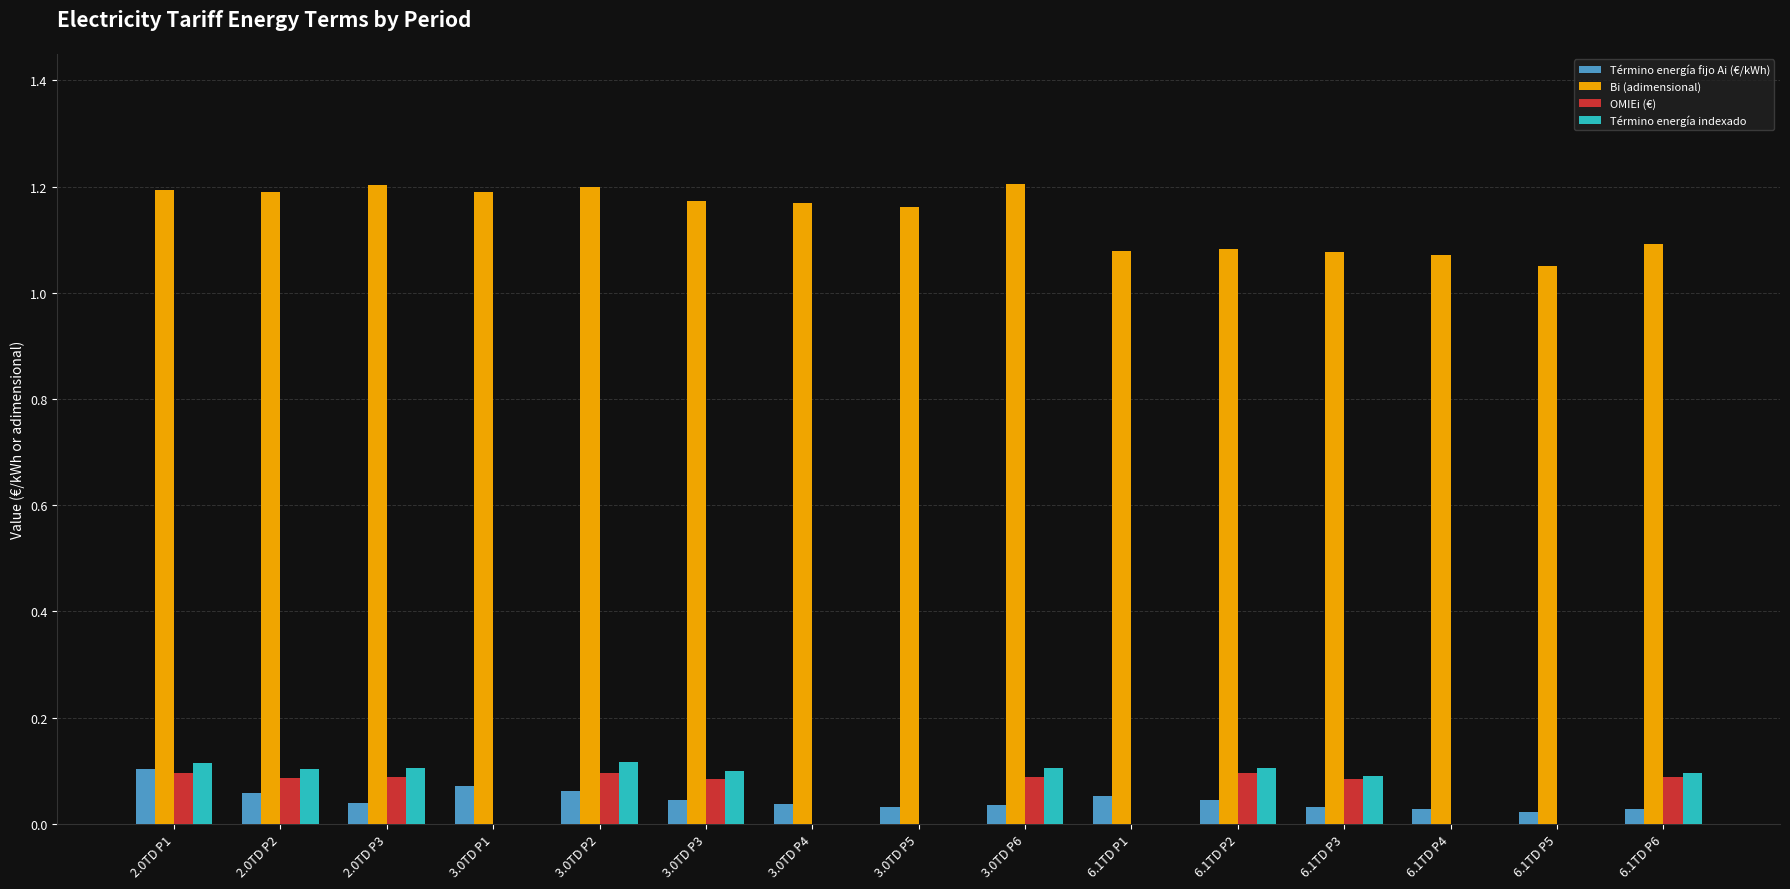

Is it true that Término energía indexado equals 0.1 at 6.1TD P3?

True